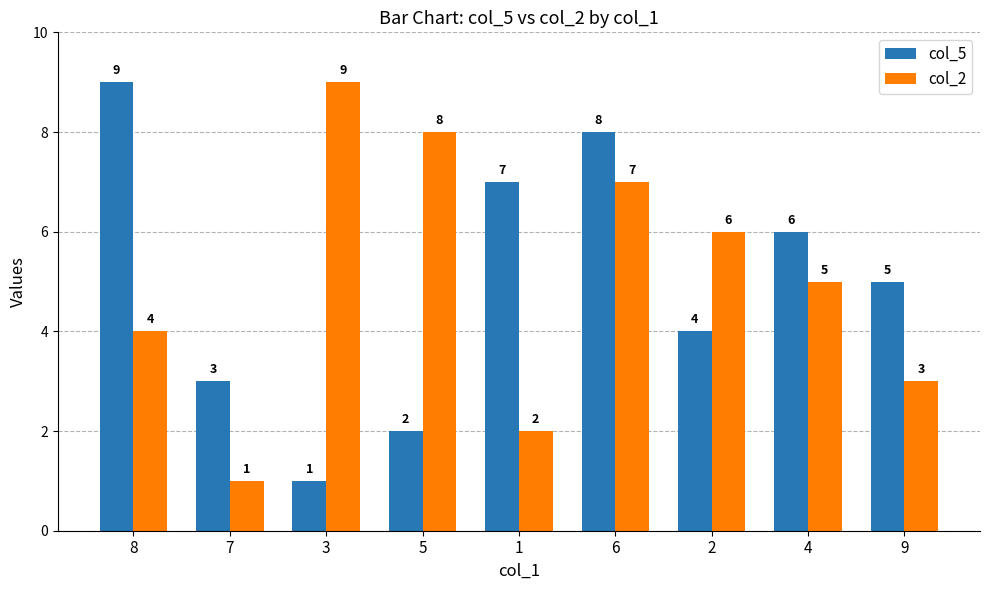

How many col_2 values are between 3 and 7?

5